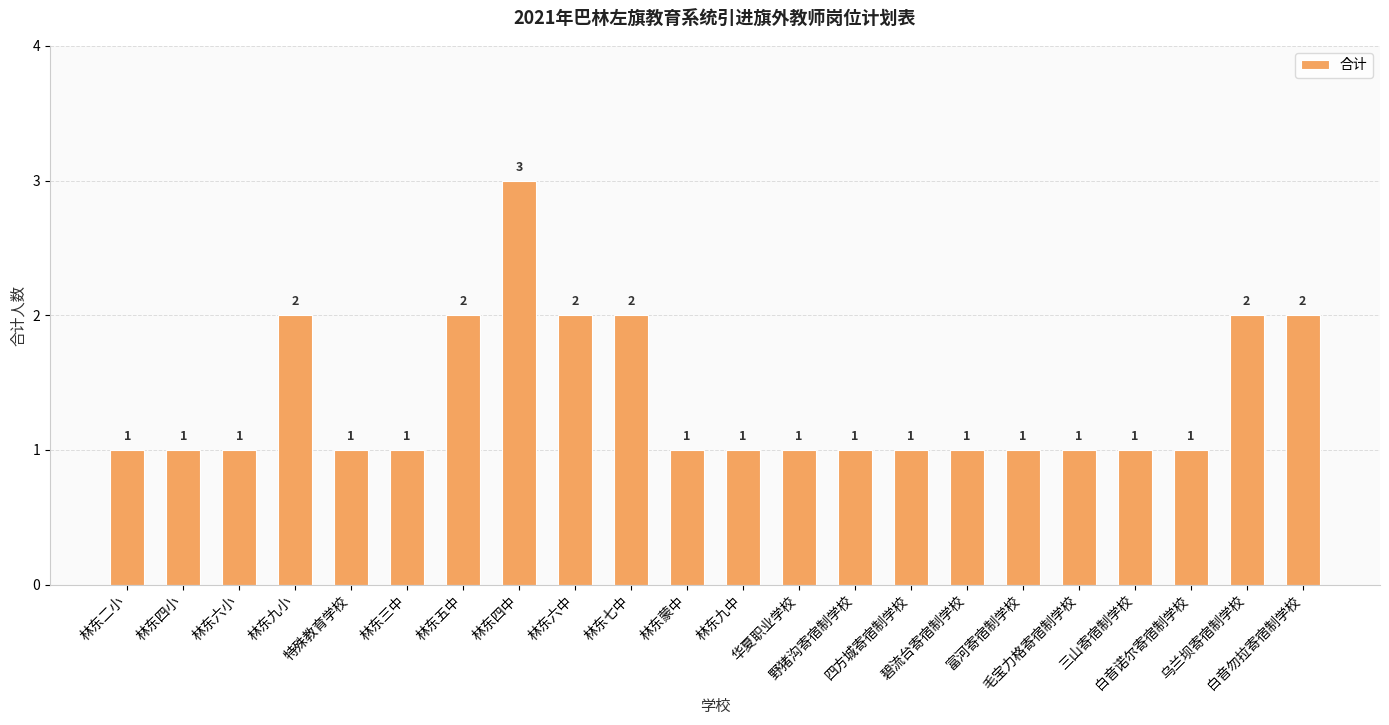

What is the greatest value displayed?

3